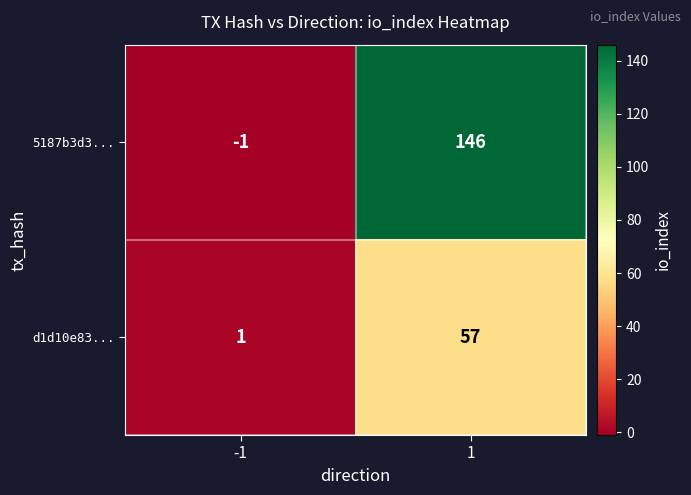

Reading right to left, list all the values displayed in this chart.

5187b3d3...: 146	-1
d1d10e83...: 57	1